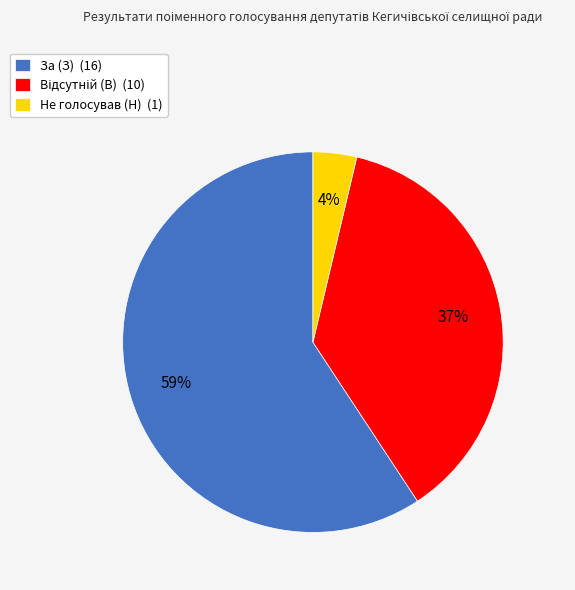

To the nearest percent, what is the average slice percentage?

33%